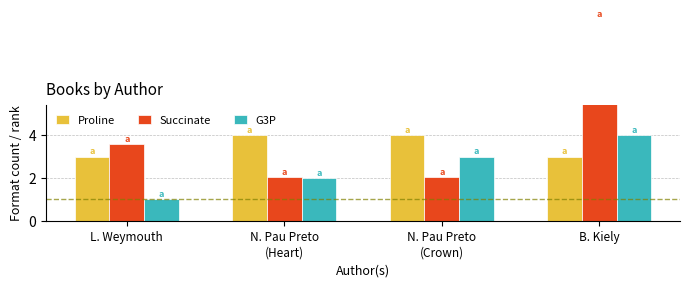

How many values in the Proline series are below 4?

2